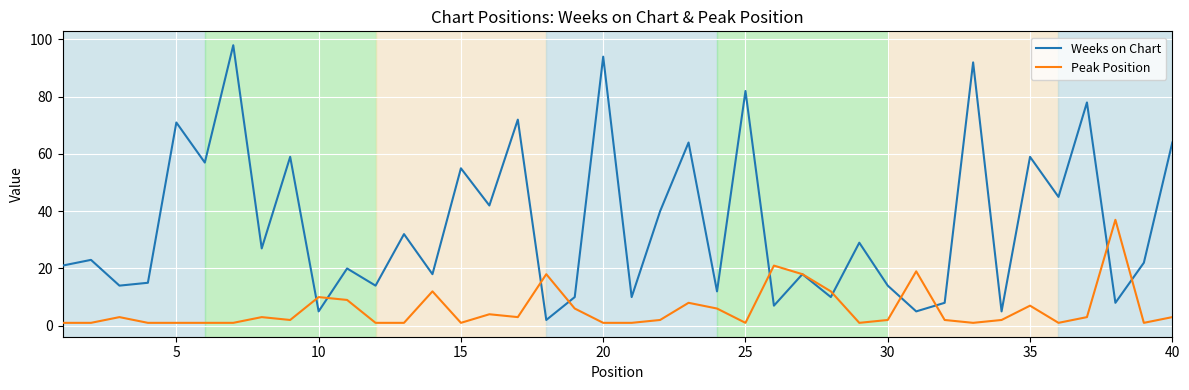

Rank the series by their maximum value, from lowest to highest.

Peak Position, Weeks on Chart